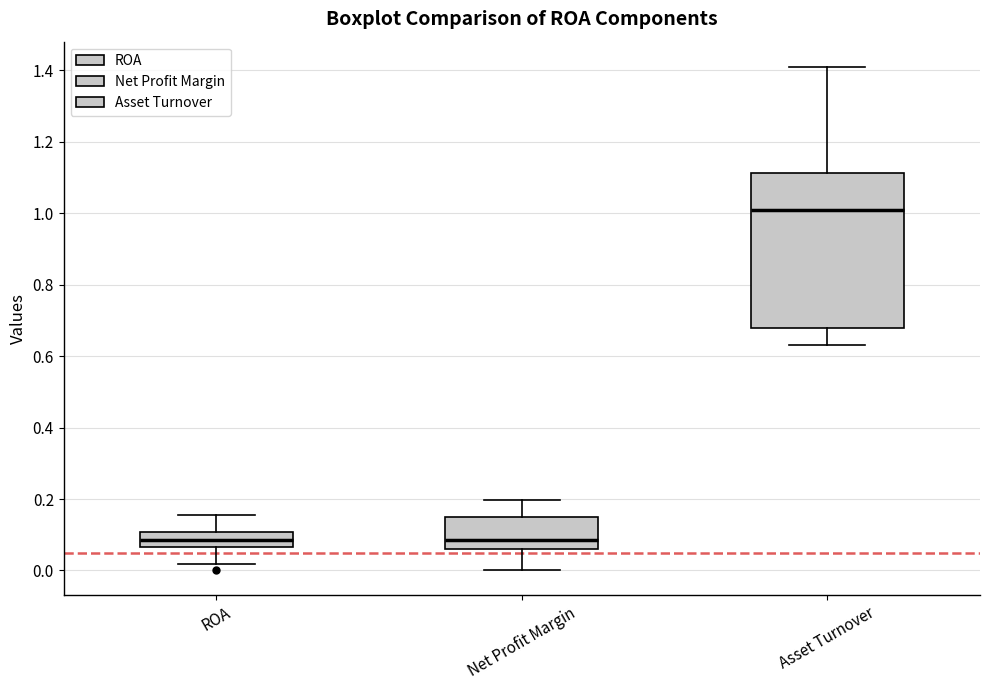

Reading left to right, read every box against the y-axis: the position of its median line, the range the box covers, and the ends of its whiskers. The values are not printed on the chart, so give them approximately, as read against the axis.

ROA: median 0.08, box 0.06 to 0.10, whiskers 0.02 to 0.16
Net Profit Margin: median 0.08, box 0.06 to 0.16, whiskers 0.00 to 0.20
Asset Turnover: median 1.02, box 0.68 to 1.12, whiskers 0.64 to 1.42